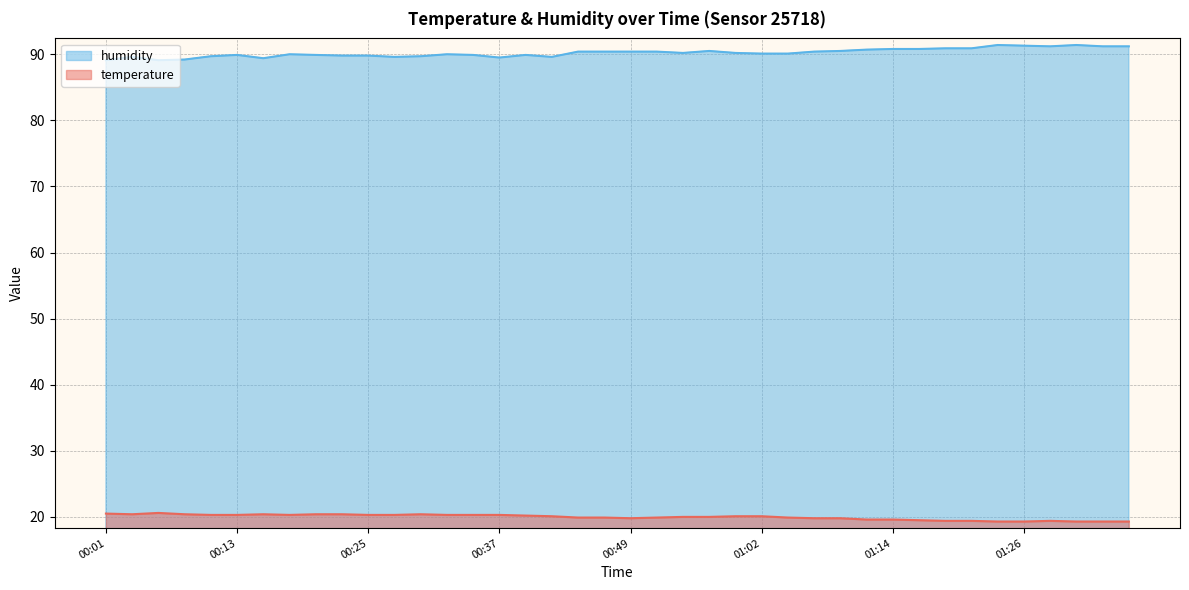

Rank the series by their maximum value, from highest to lowest.

humidity, temperature